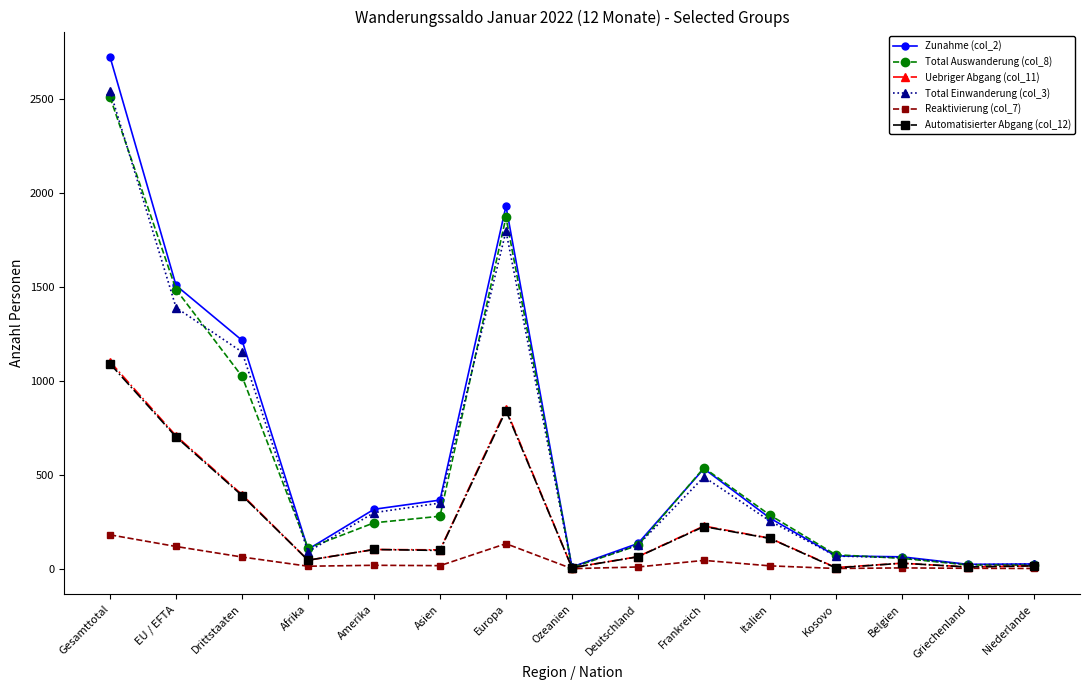

What is the highest value of the Zunahme (col_2) series?

2722